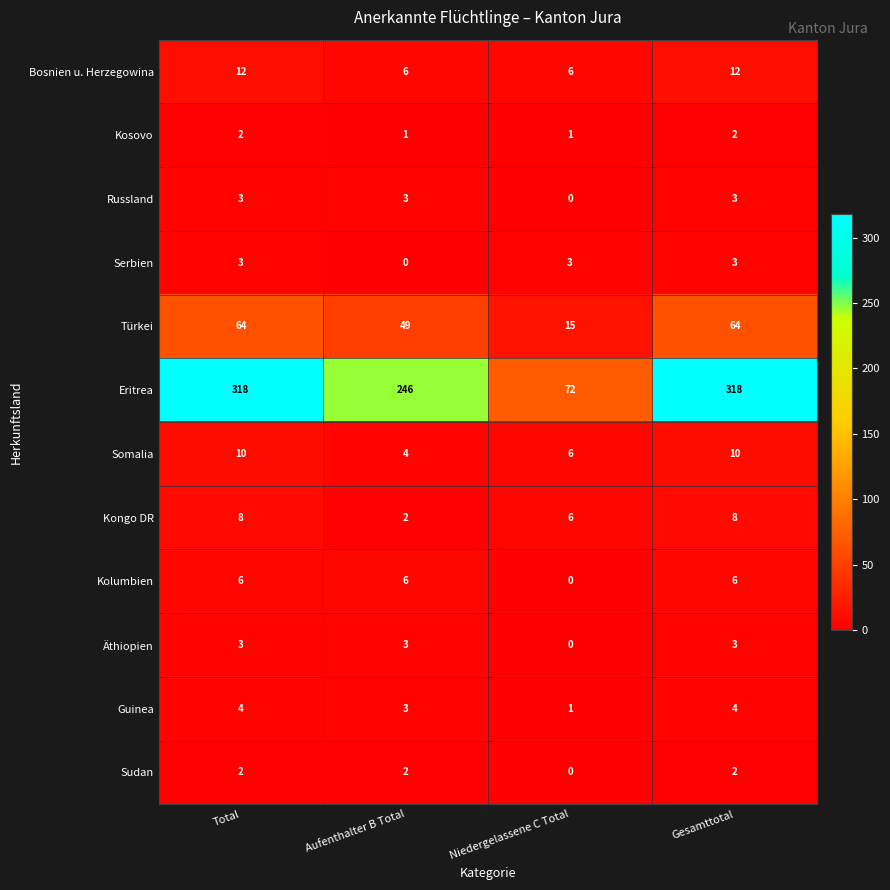

Which series changed the most between Total and Niedergelassene C Total?

Eritrea